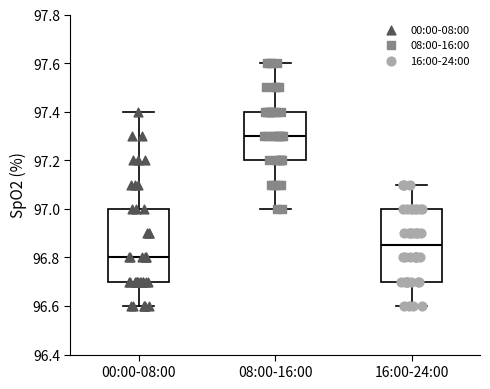

Reading left to right, read every box against the y-axis: the position of its median line, the range the box covers, and the ends of its whiskers. The values are not printed on the chart, so give them approximately, as read against the axis.

00:00-08:00: median 96.80, box 96.70 to 97.00, whiskers 96.60 to 97.40
08:00-16:00: median 97.30, box 97.20 to 97.40, whiskers 97.00 to 97.60
16:00-24:00: median 96.86, box 96.70 to 97.00, whiskers 96.60 to 97.10